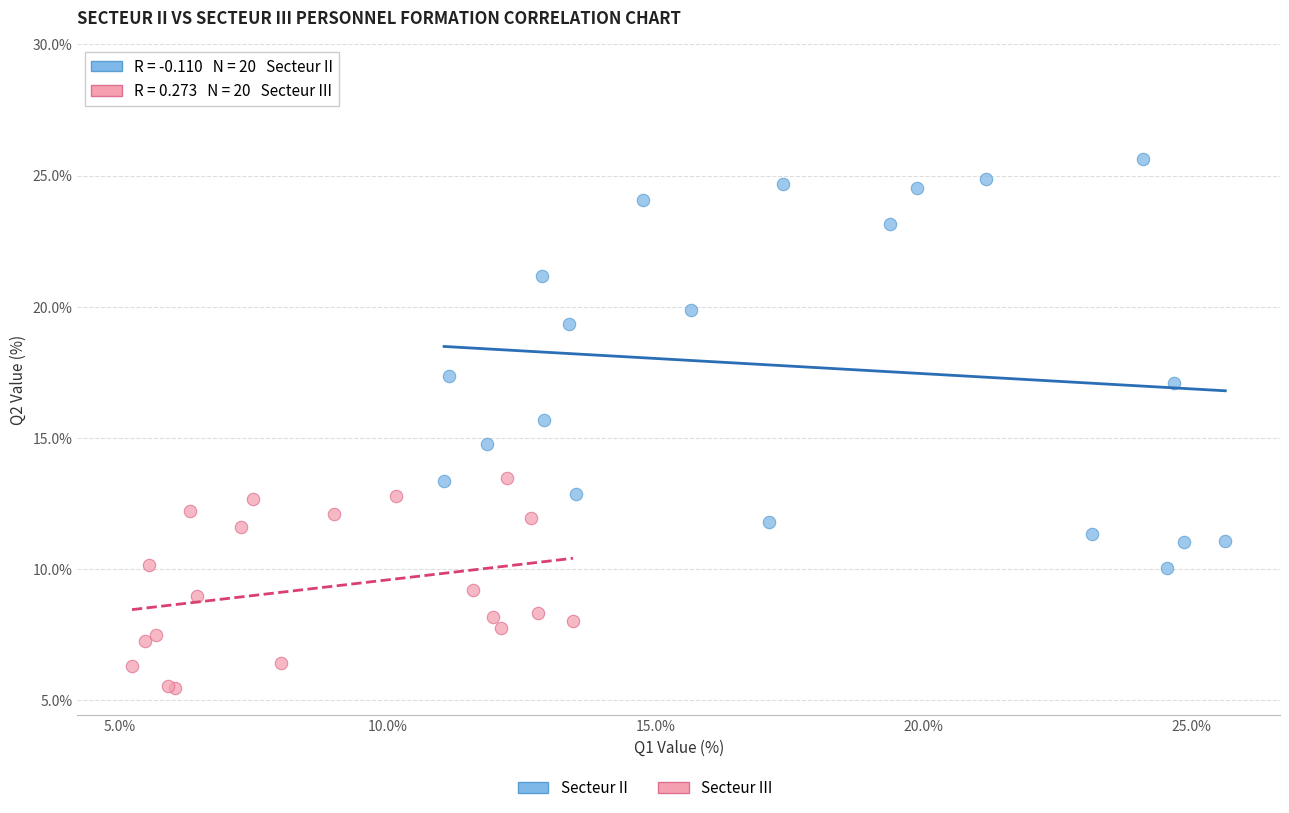

Which series reaches the minimum Y coordinate?

Secteur III